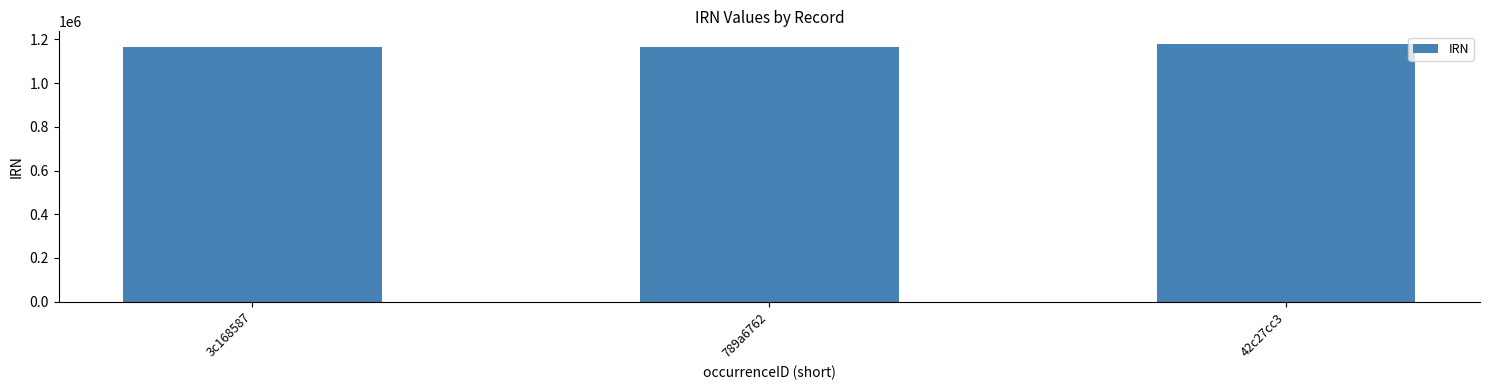

What is the change in value from 789a6762 to 42c27cc3?

+11892